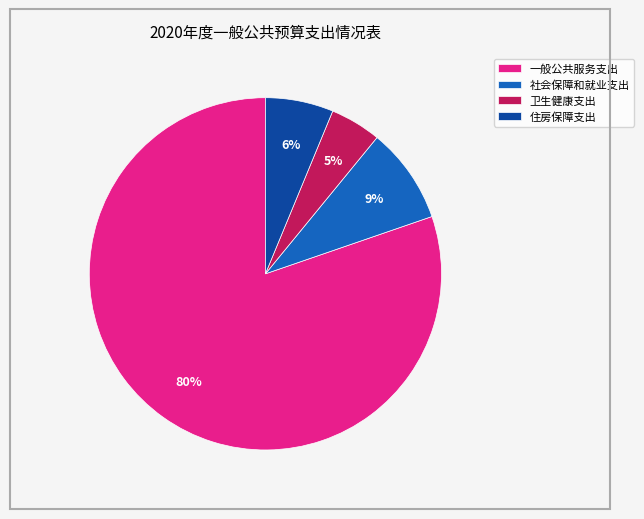

Count the number of slices in the pie.

4